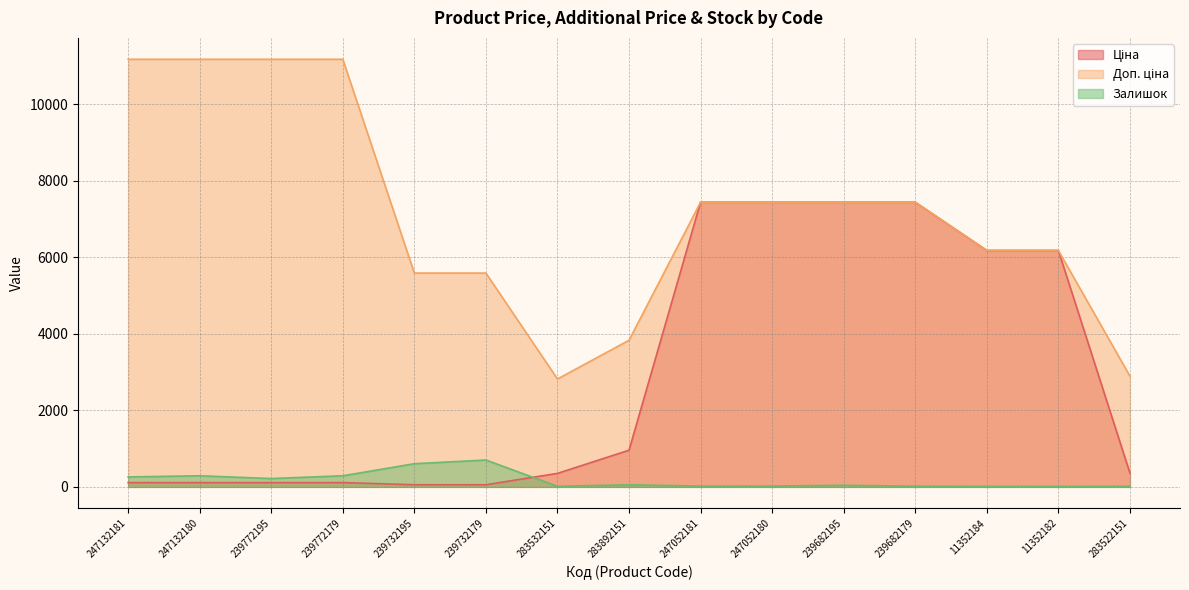

What is the value of the Залишок point at the 15th from the left?

15.0